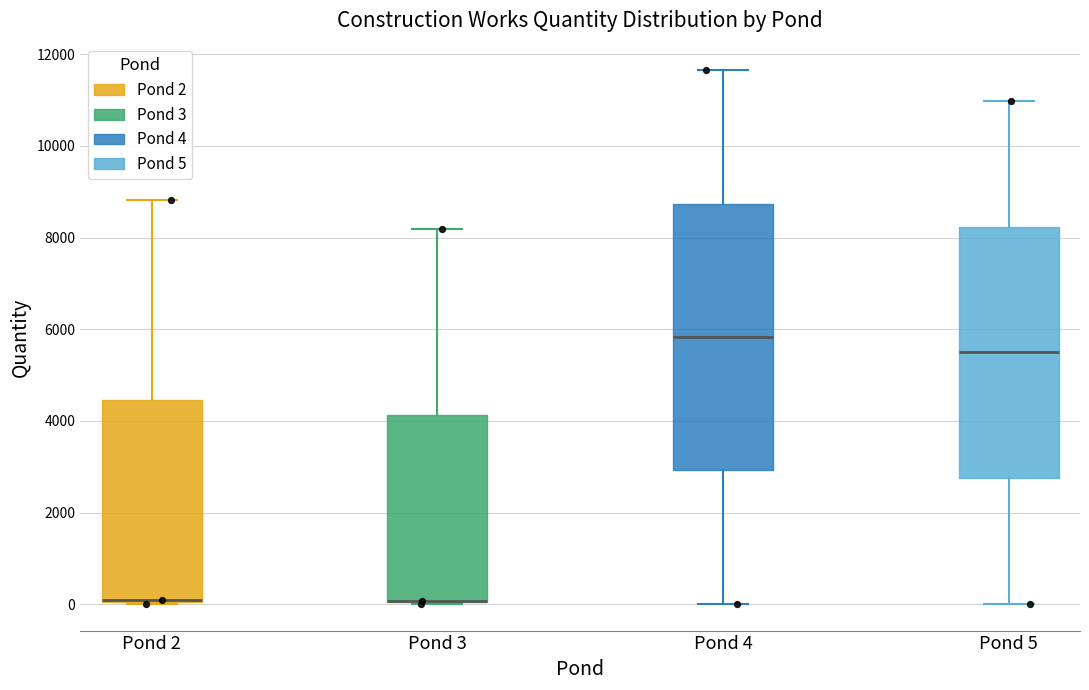

Reading left to right, transcribe this box plot: for each box, give where its median line is, the range the box spans, and where its two whiskers end, as read against the y-axis. The values are not printed on the chart, so give them approximately, as read against the axis.

Pond 2: median 0 (drawn on the box's lower edge), box 0 to 4400, whiskers 0 to 8800
Pond 3: median 0 (drawn on the box's lower edge), box 0 to 4200, whiskers 0 to 8200
Pond 4: median 5800, box 3000 to 8800, whiskers 0 to 11600
Pond 5: median 5400, box 2800 to 8200, whiskers 0 to 11000